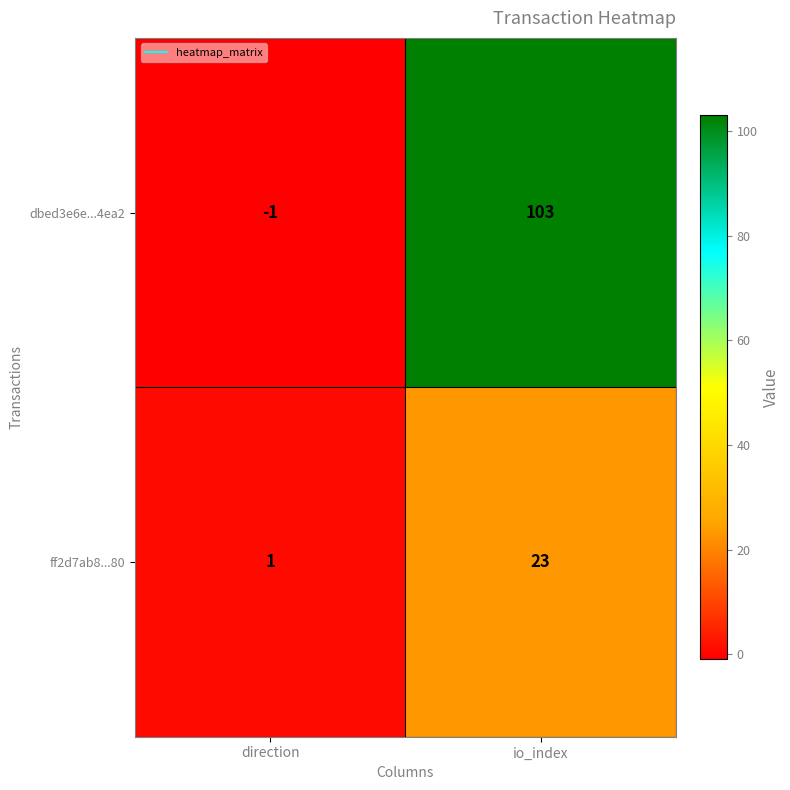

How many values in the ff2d7ab8...80 series are below 23?

1